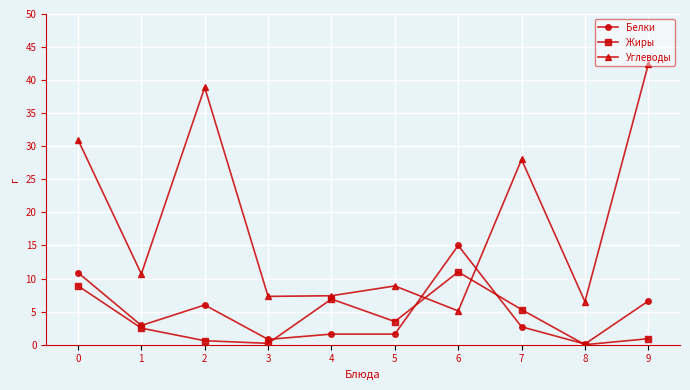

Is it true that Углеводы equals 61.9 at 9?

False